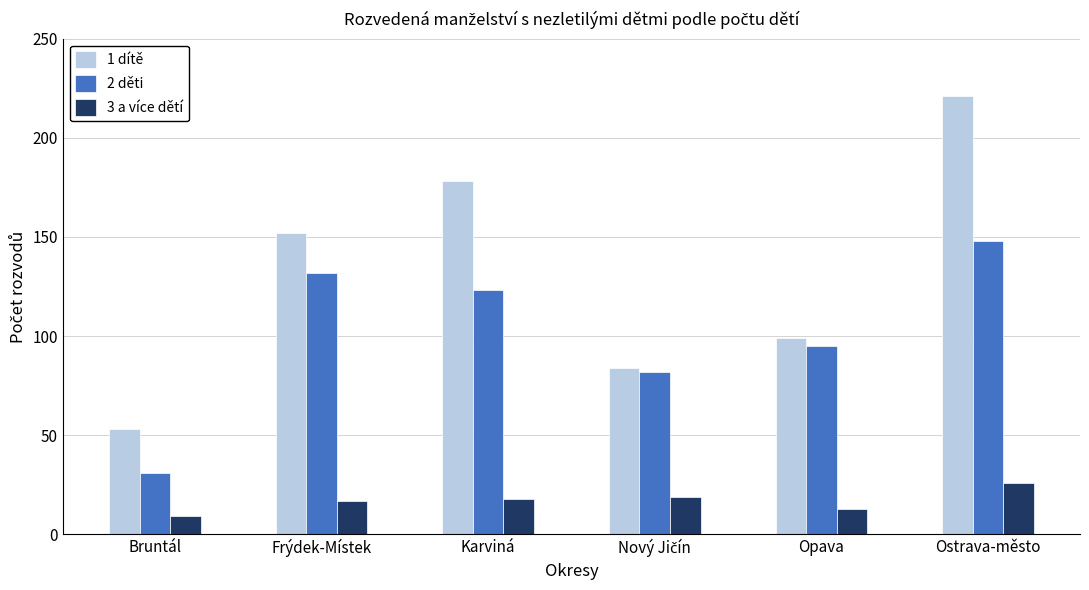

What is the maximum value shown in the chart?

221